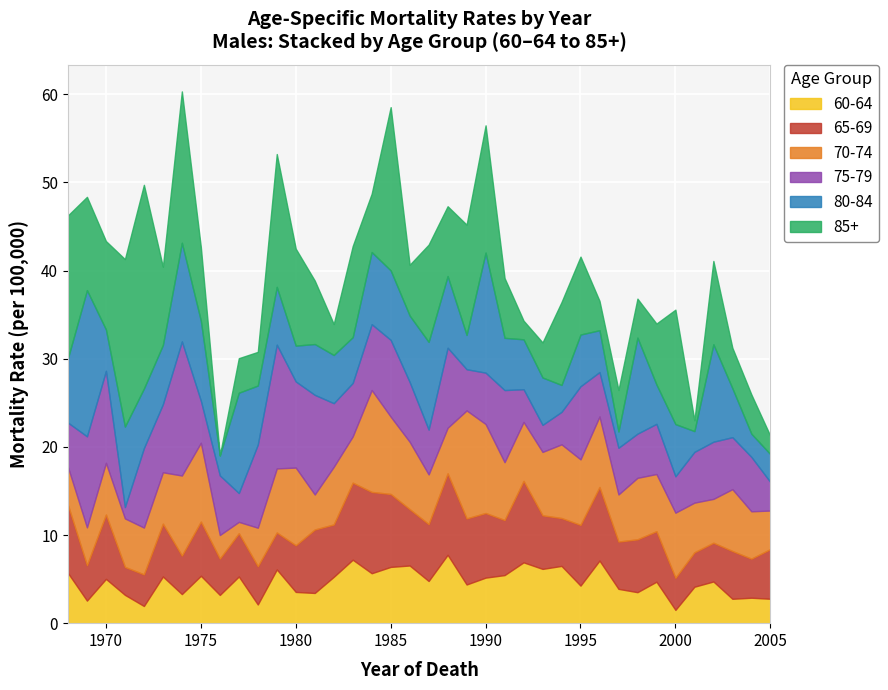

What is the spread (max minus min) of values at 1969?

14.0